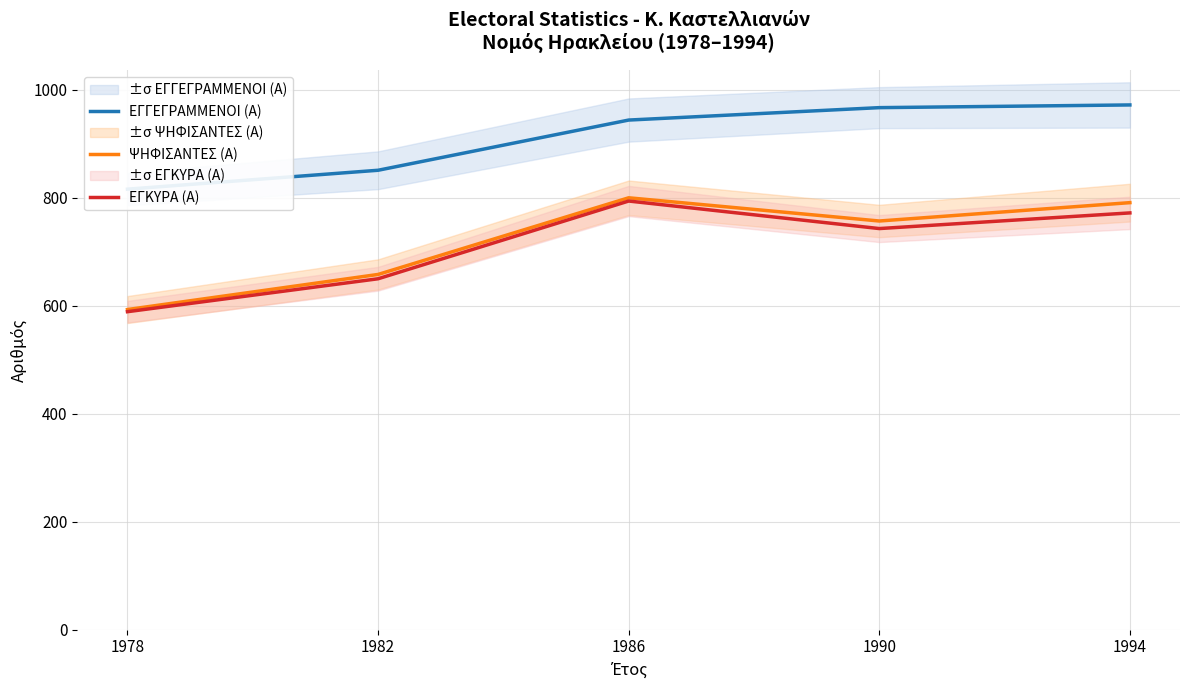

What is the maximum value for ΕΓΓΕΓΡΑΜΜΕΝΟΙ (Α)?

972